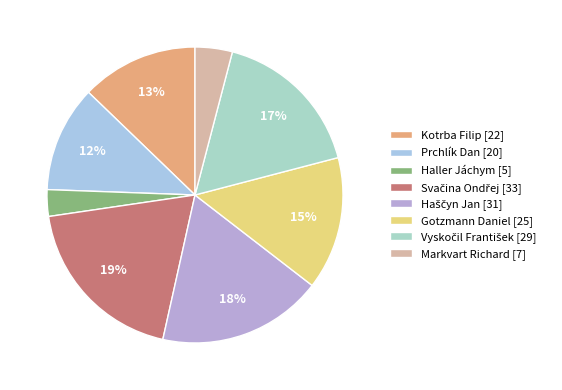

How many slices are in this pie chart?

8